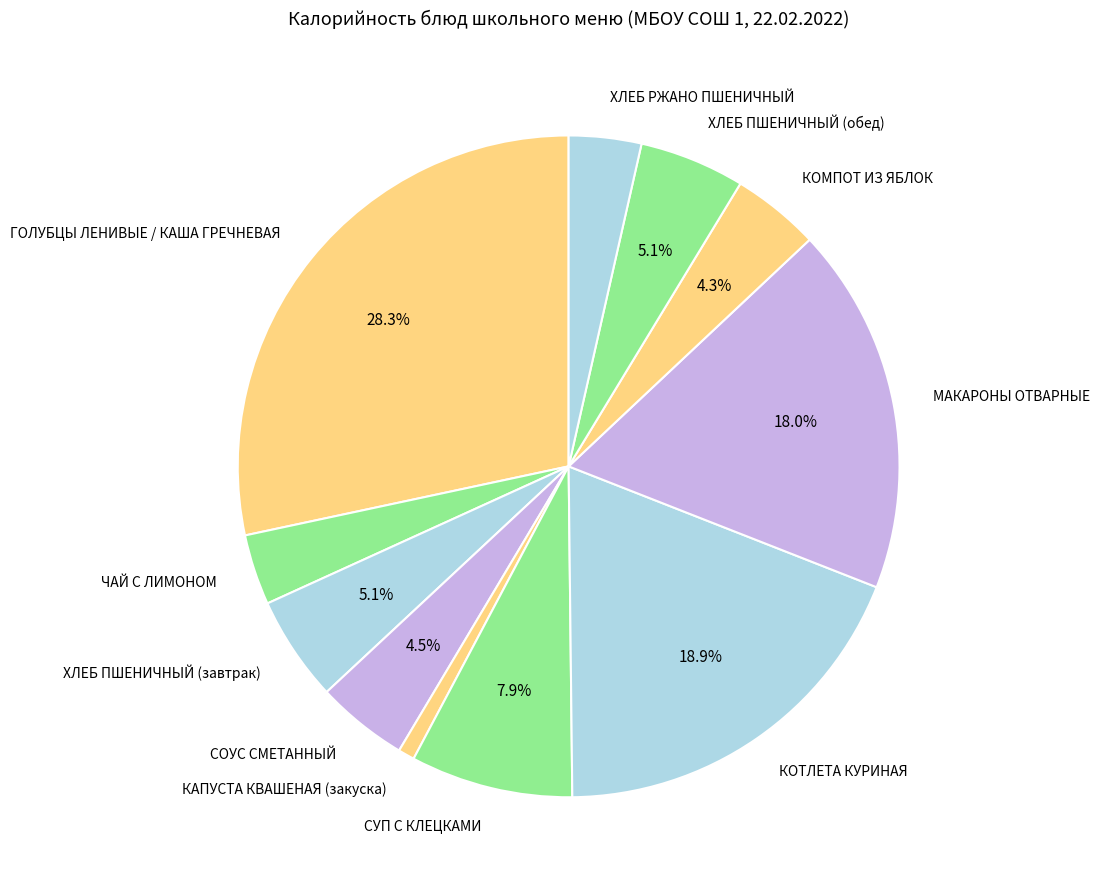

Which has a higher value, ХЛЕБ РЖАНО ПШЕНИЧНЫЙ or ХЛЕБ ПШЕНИЧНЫЙ (завтрак)?

ХЛЕБ ПШЕНИЧНЫЙ (завтрак)